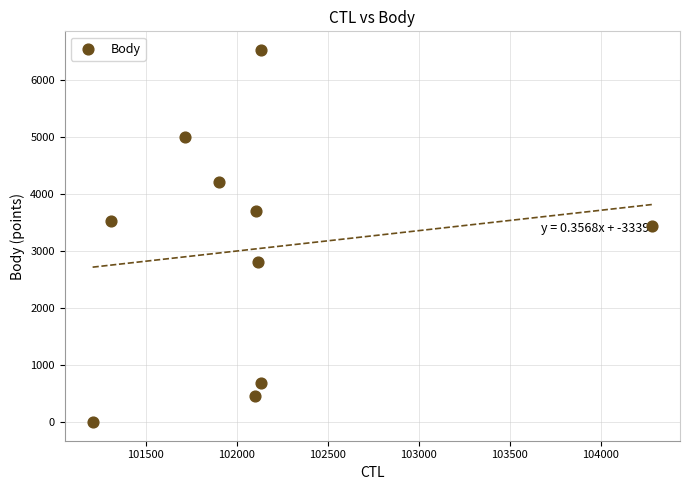

What Y value in the scatter plot is closest to 3259?

3443